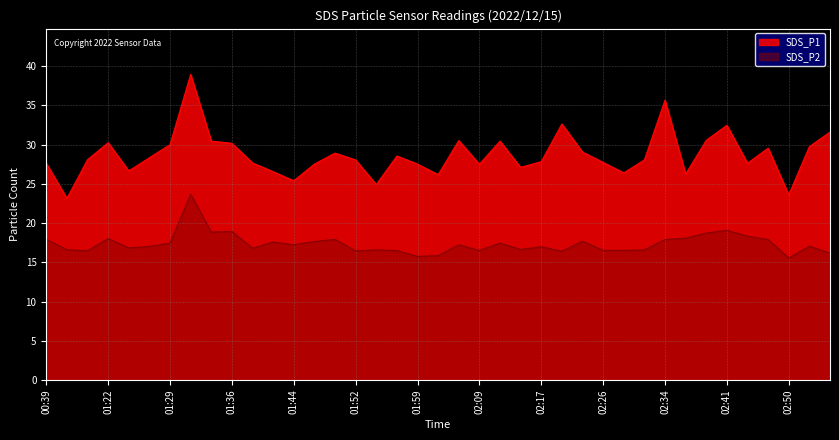

At which label does SDS_P1 first exceed 28?

00:44